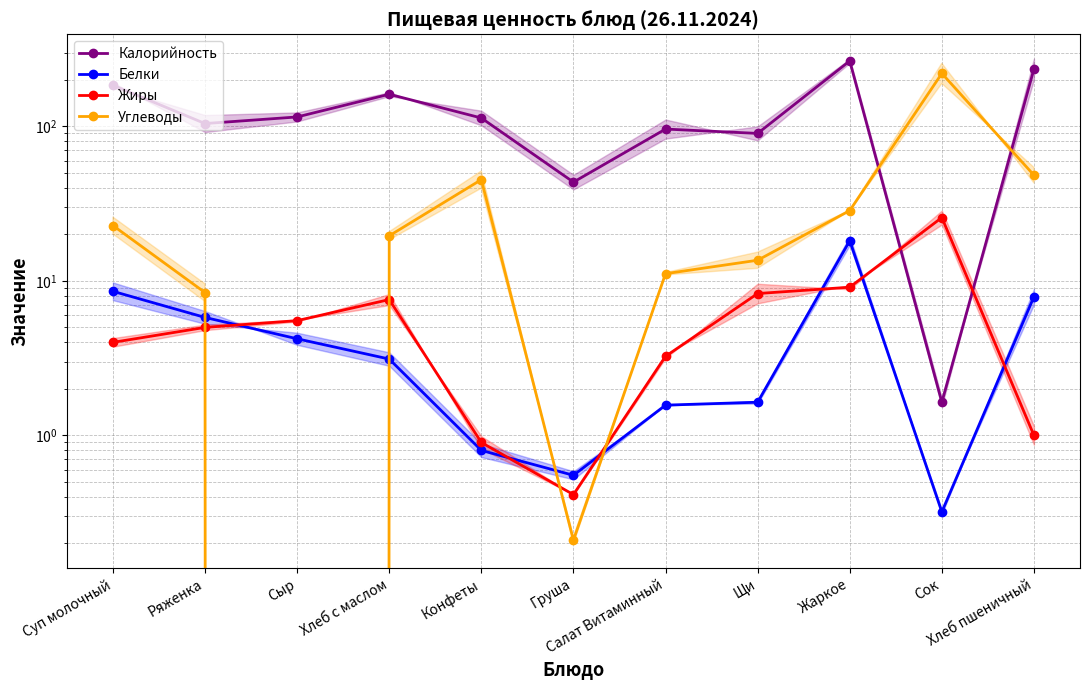

True or false: Углеводы has more than 1 interior local peaks.

True